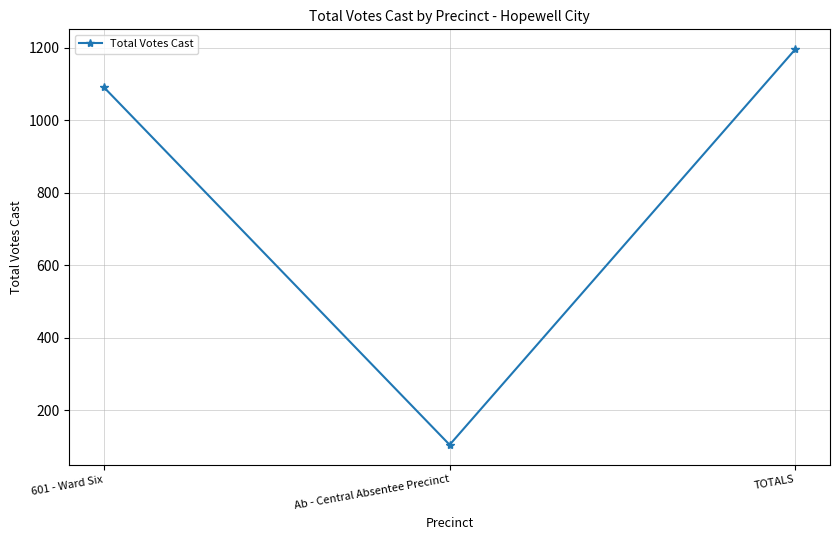

What is the label of the 1st point from the left?

601 - Ward Six